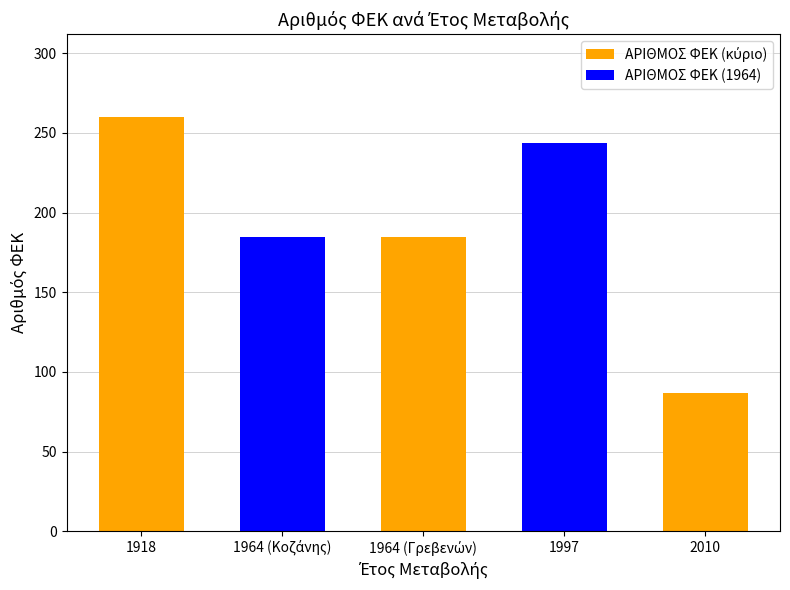

Is it true that the value at 1918 is 260?

True